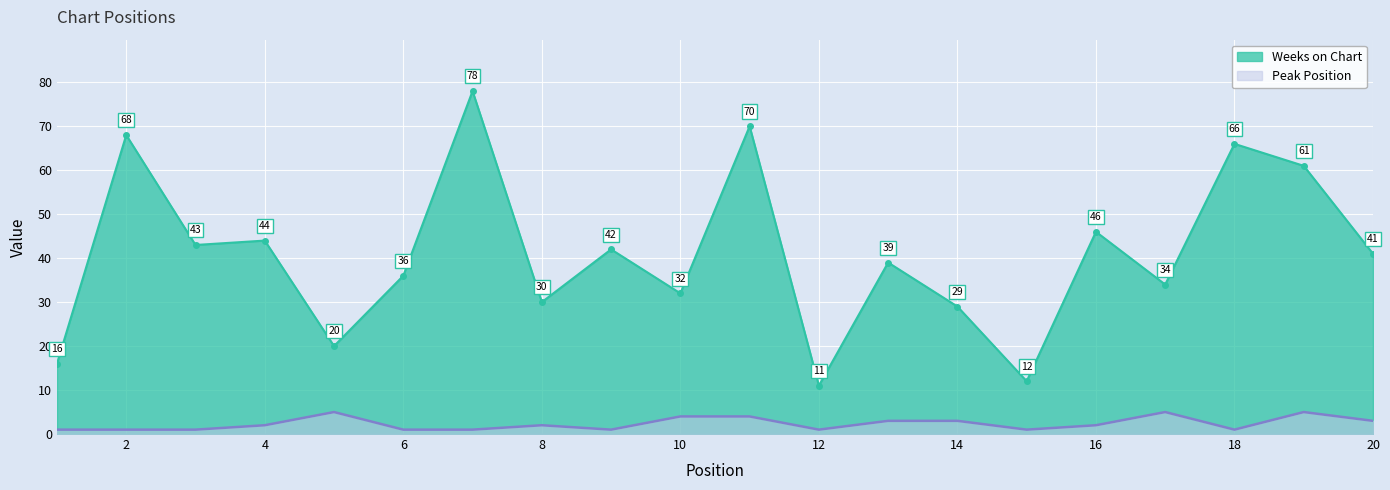

Rank the series by their average value, from highest to lowest.

Weeks on Chart, Peak Position